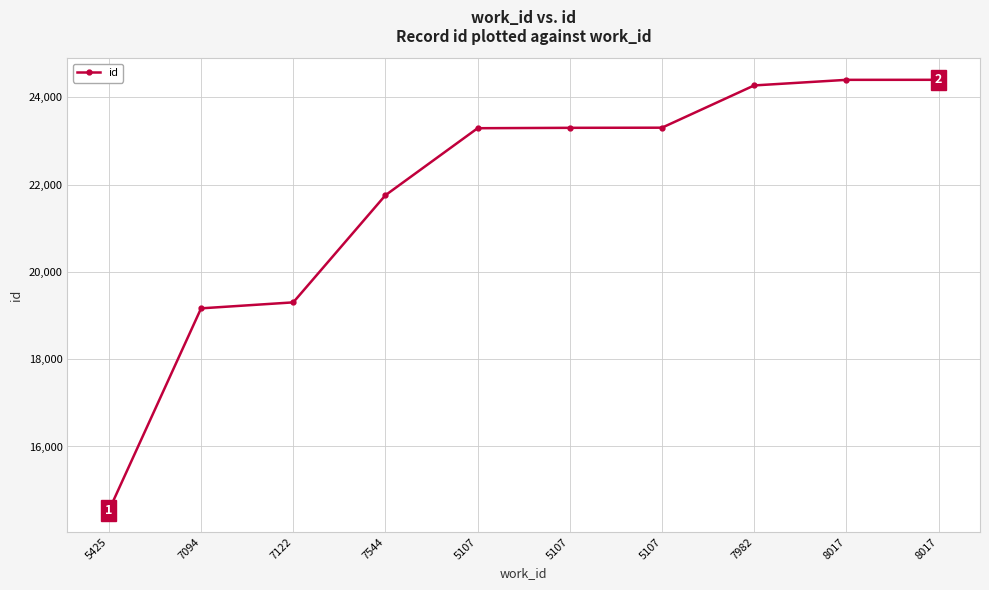

What is the greatest value displayed?

24399